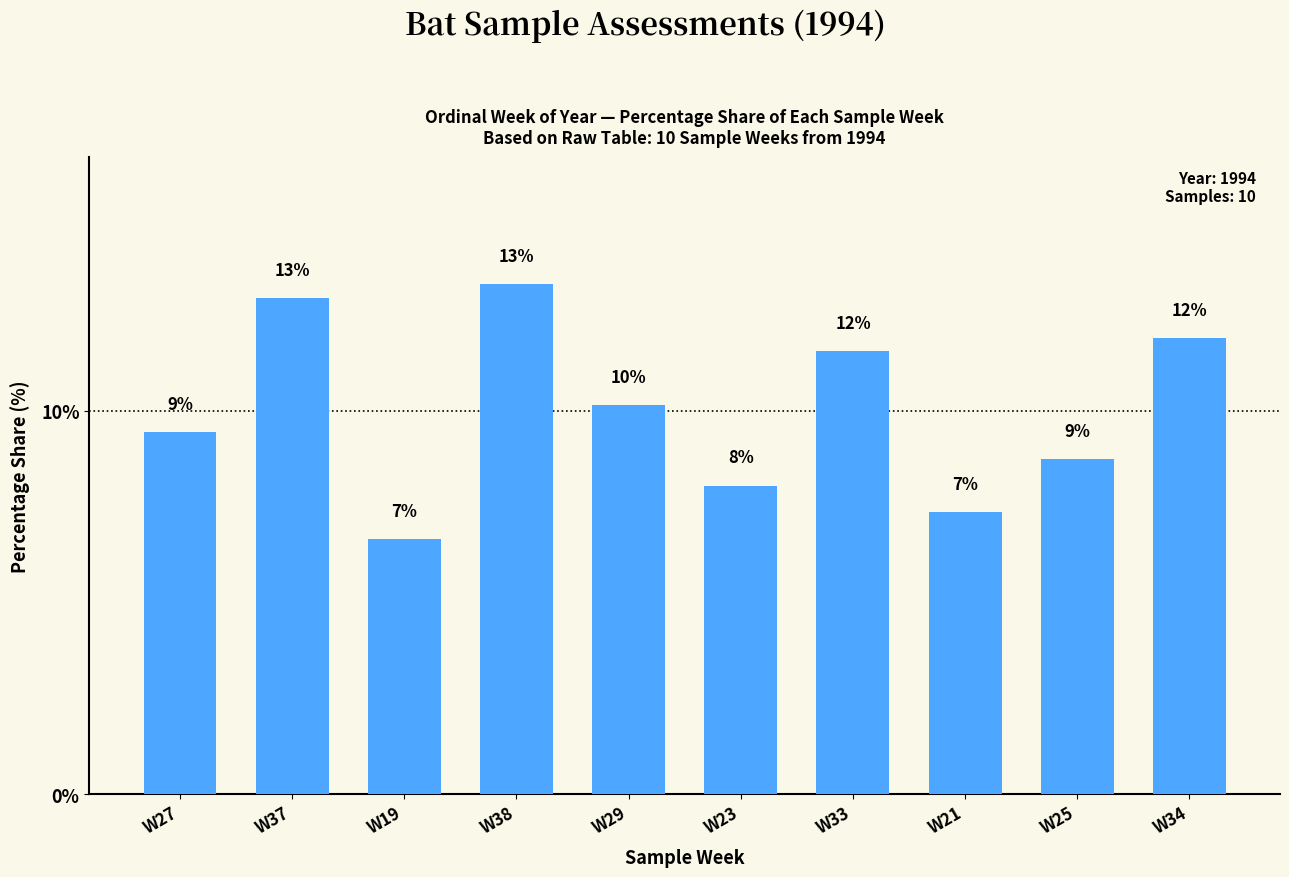

What is the greatest value displayed?

13.3